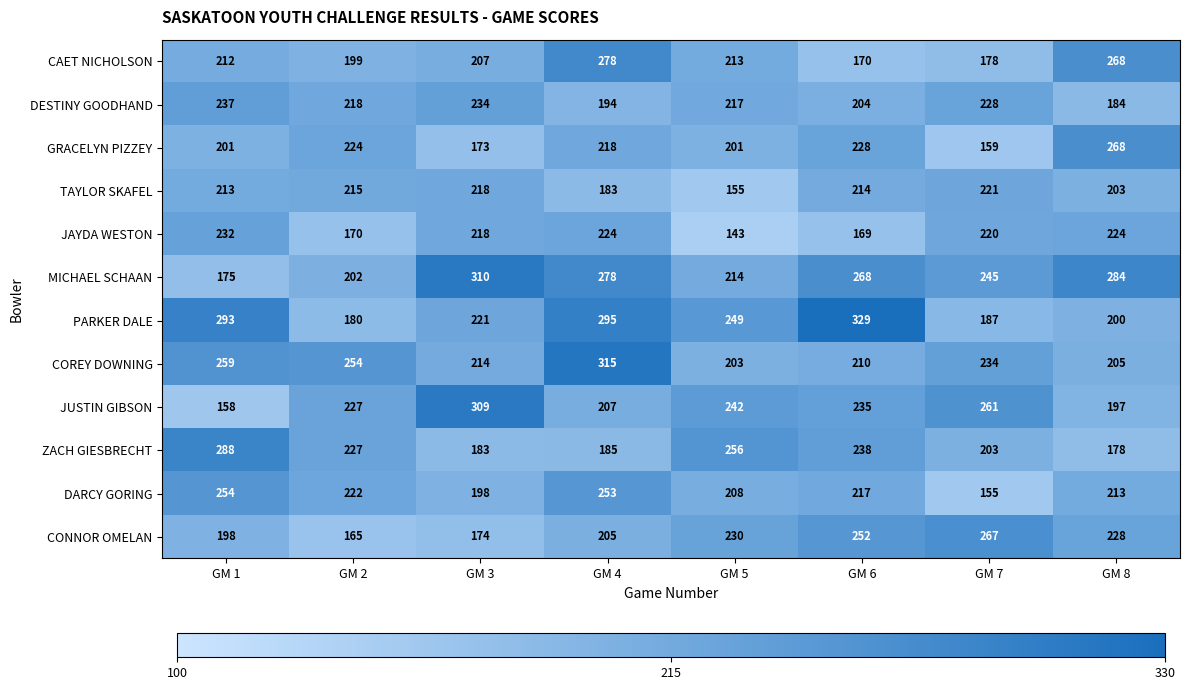

How many categories are shown in the chart?

8